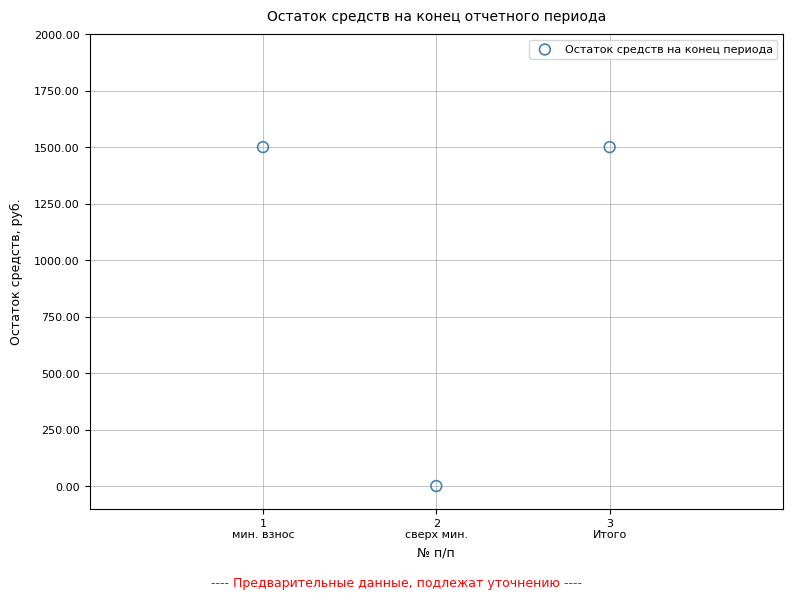

What is the range of Y values (max minus min)?

1500.9